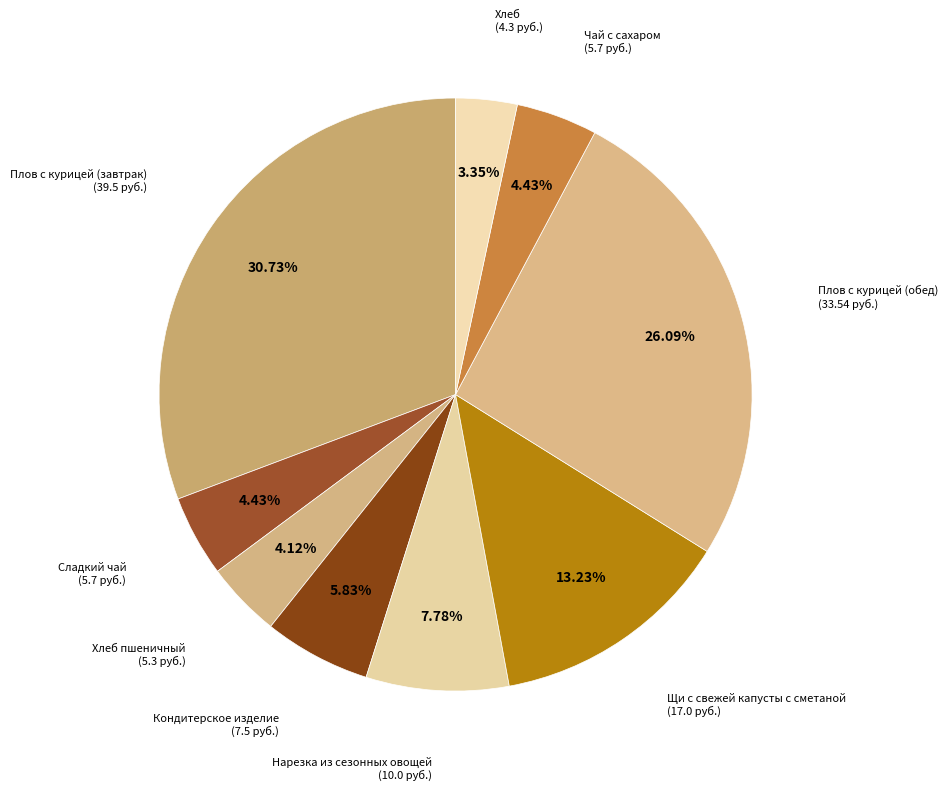

To the nearest percent, what is the average slice percentage?

11%